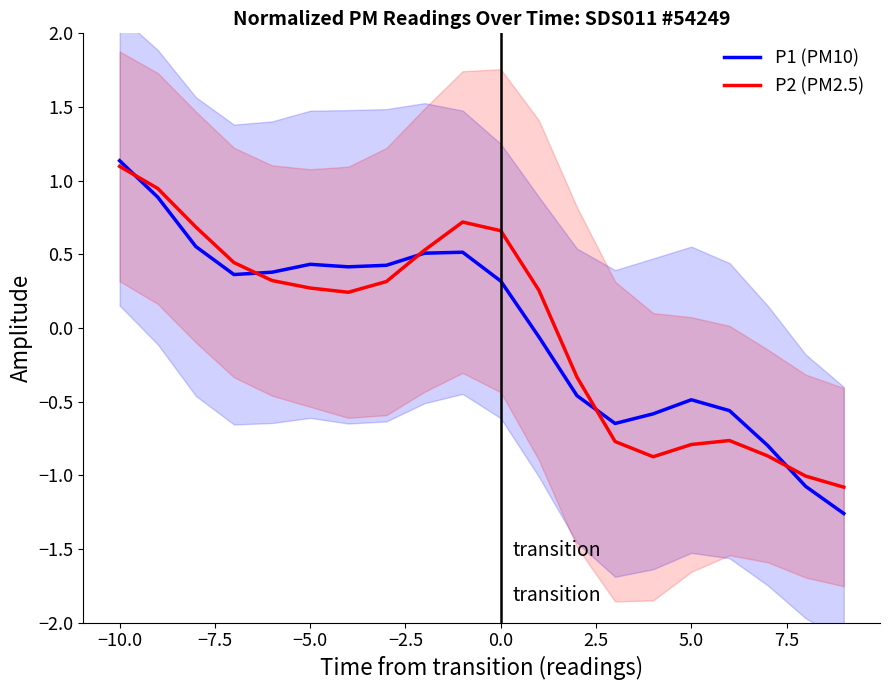

What is the maximum value for P2 (PM2.5)?

1.1